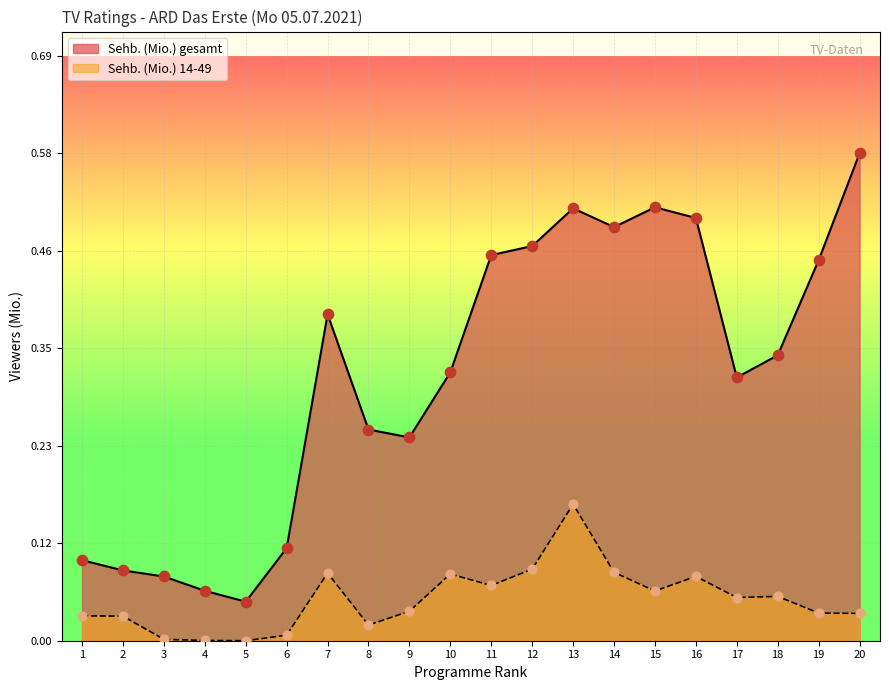

Which series has the largest total across all categories?

Sehb. (Mio.) gesamt